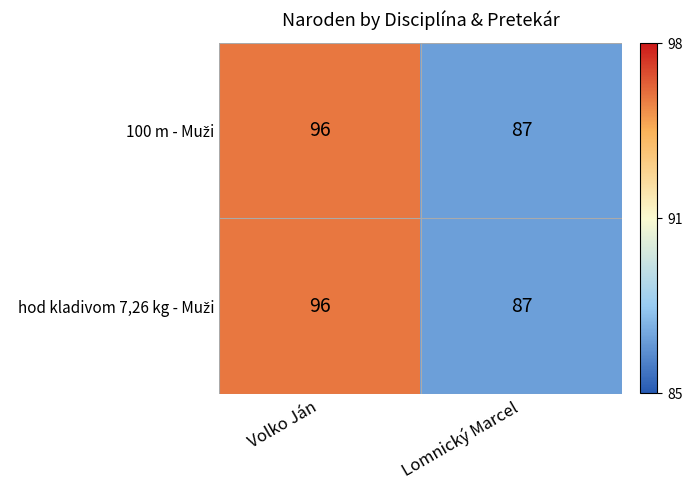

What is the smallest value displayed?

87